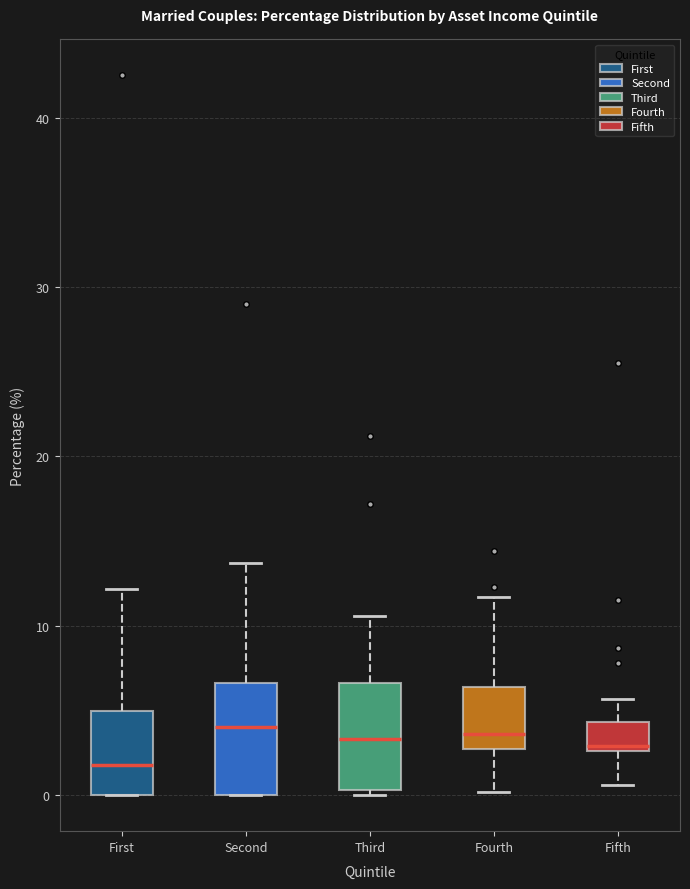

Where does the upper whisker of the box for First end on the y-axis? The values are not printed on the chart, so give them approximately, as read against the axis.

12